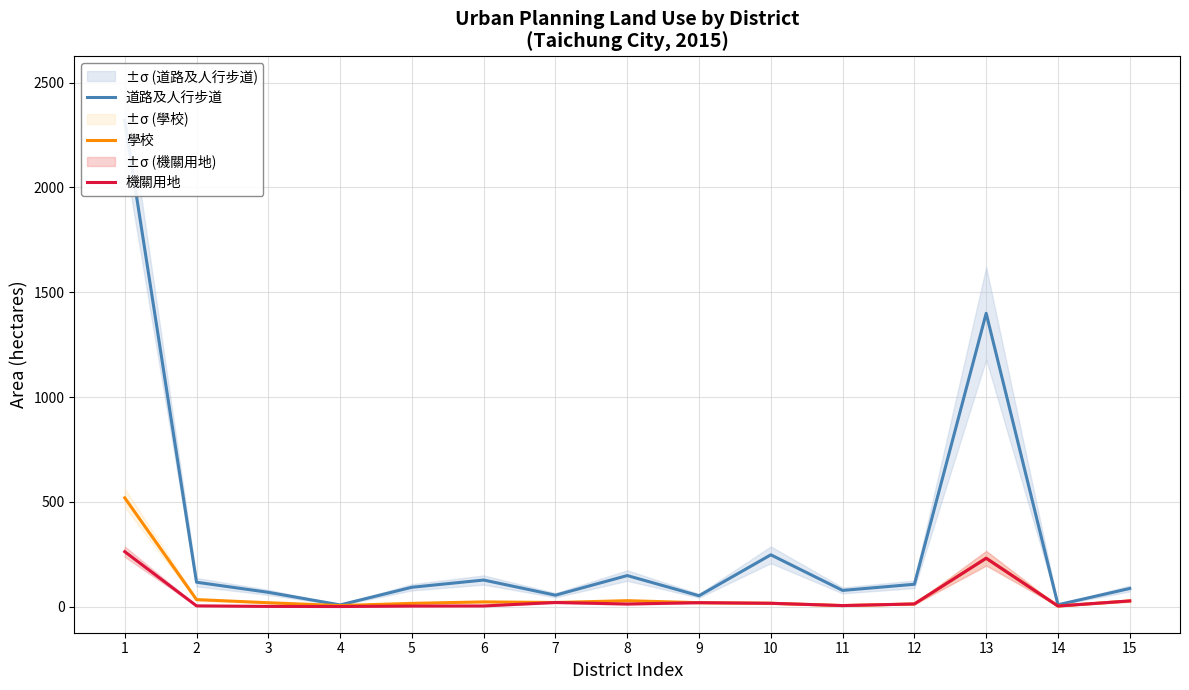

What is the lowest value of the 道路及人行步道 series?

7.7